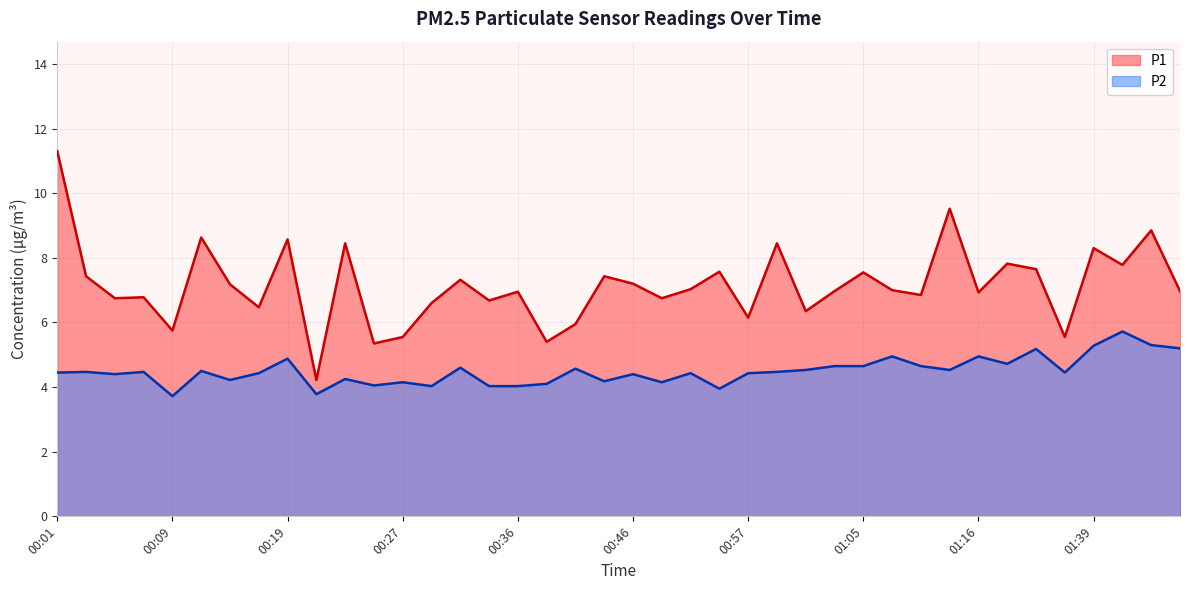

What is the difference between the maximum and second lowest values in the P1 series?

6.0